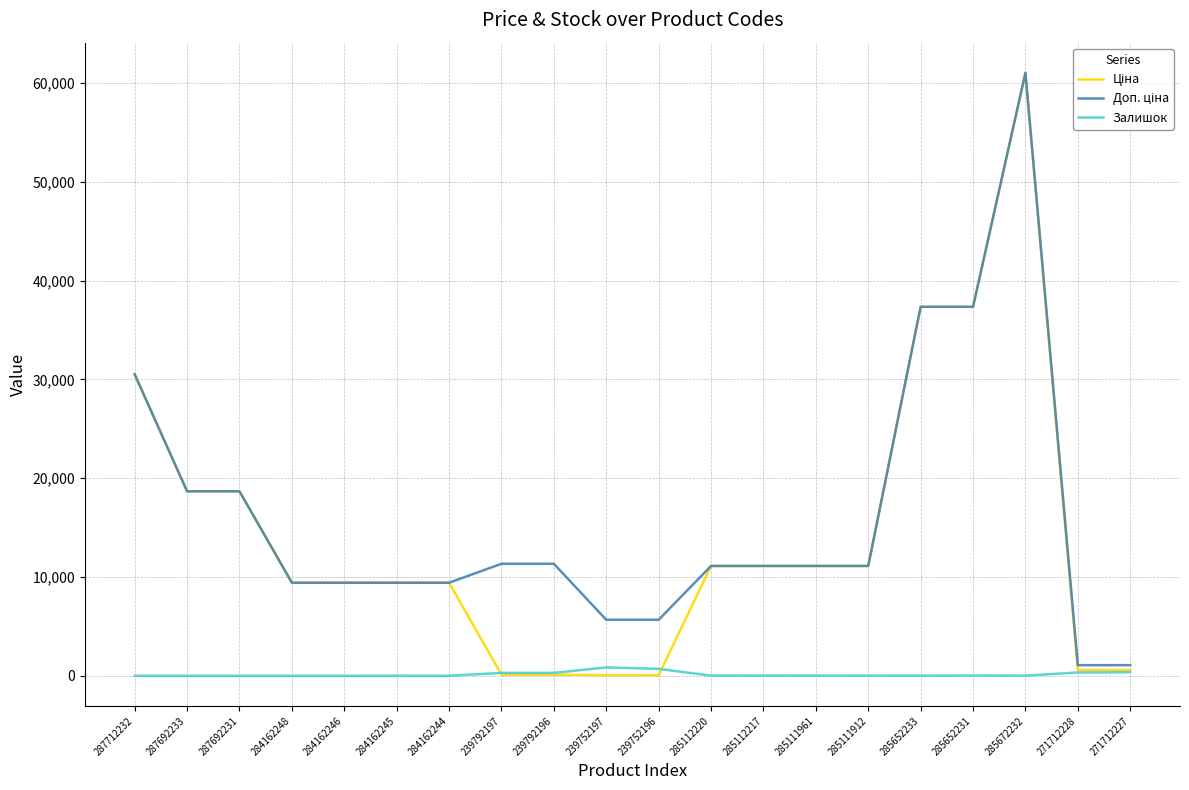

What position from the left is 285112217?

13